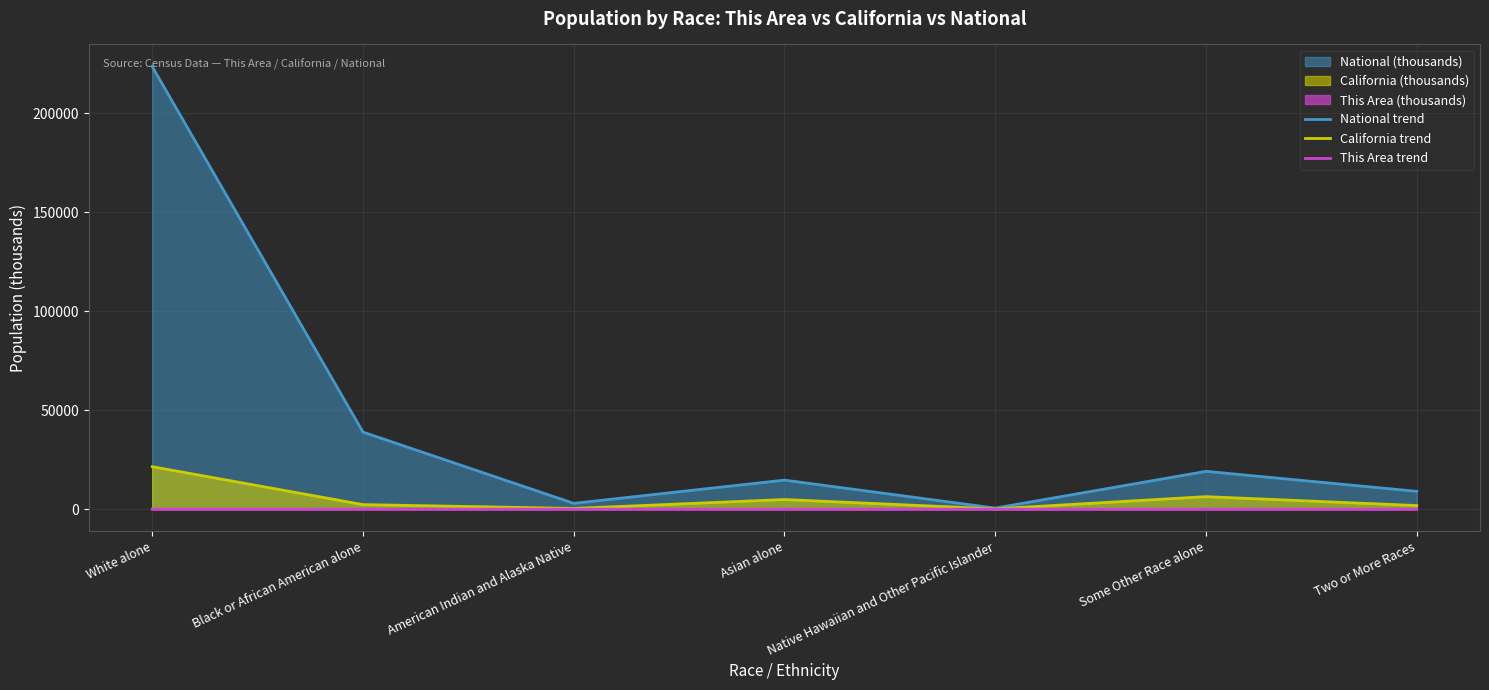

How many series are shown in this chart?

3